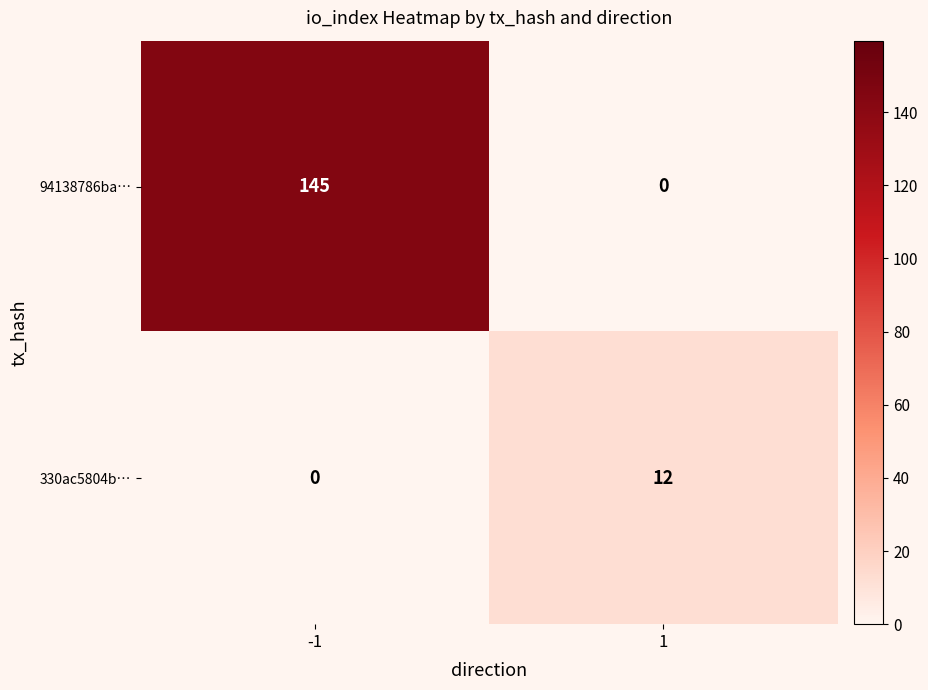

Reading right to left, list all the values displayed in this chart.

94138786ba…: 1=0	-1=145
330ac5804b…: 1=12	-1=0